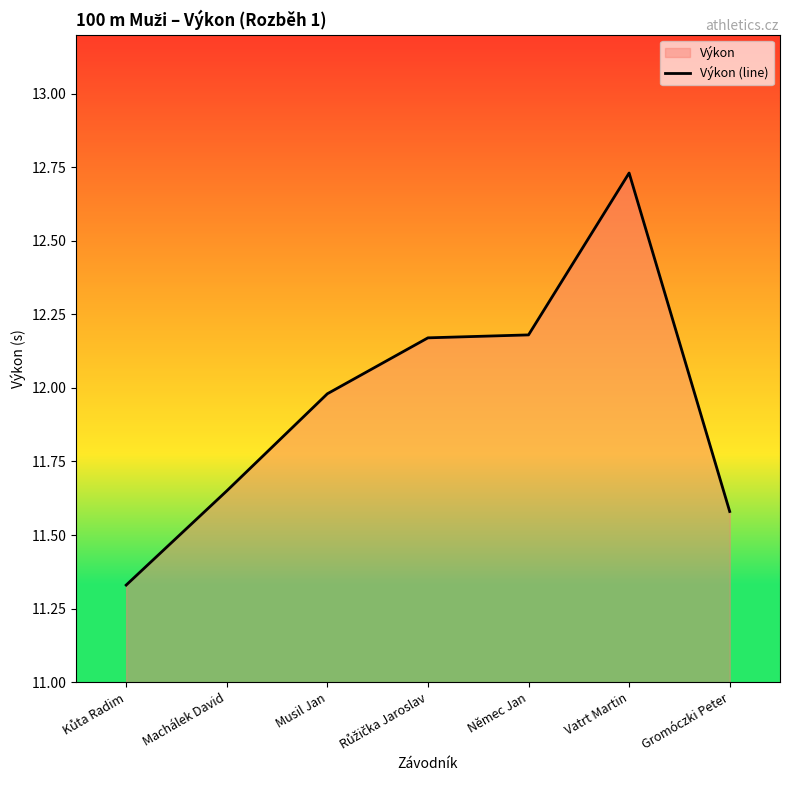

True or false: there are more than 2 points higher than both neighbors.

False